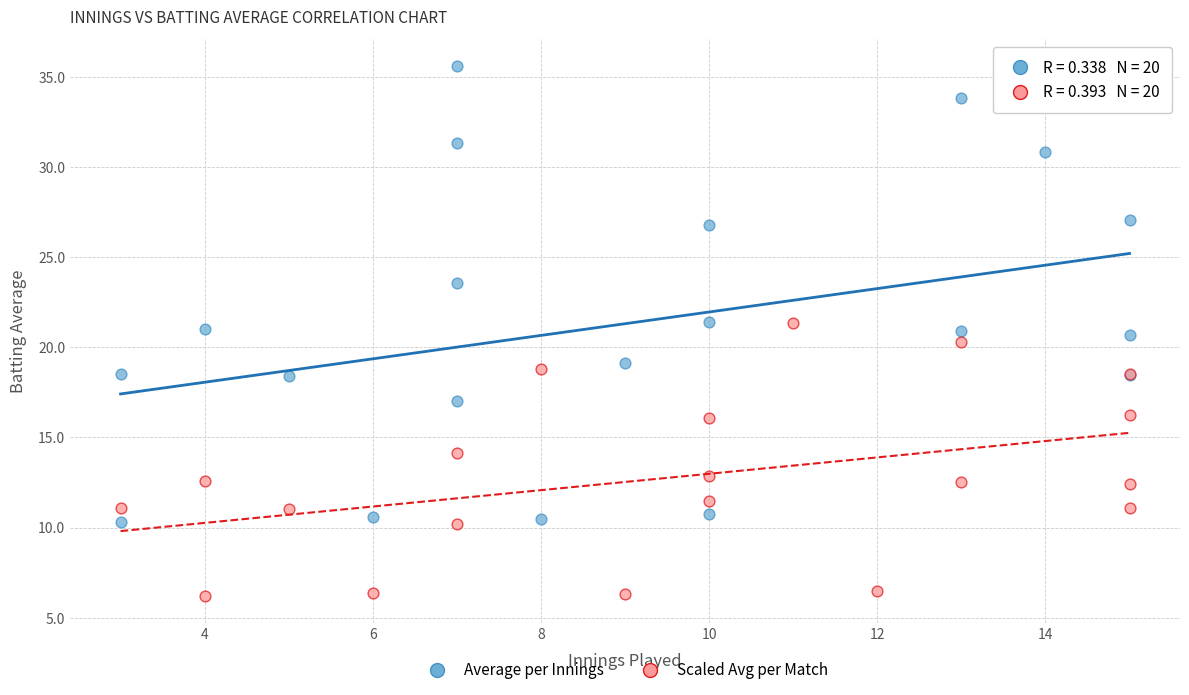

Which series has the largest Y range (max minus min)?

Average per Innings